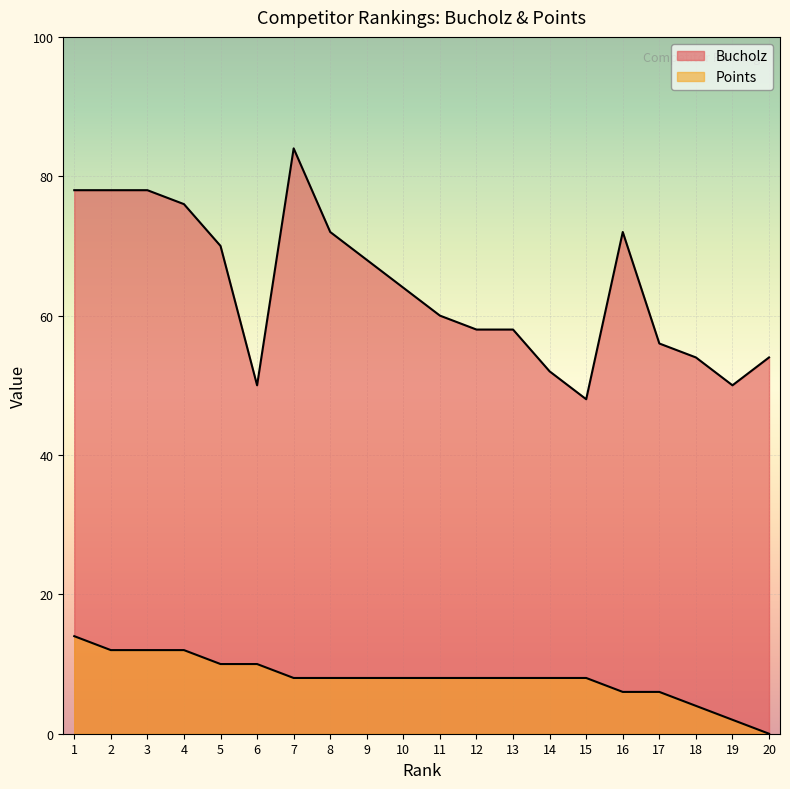

How many lines are shown in the chart?

2